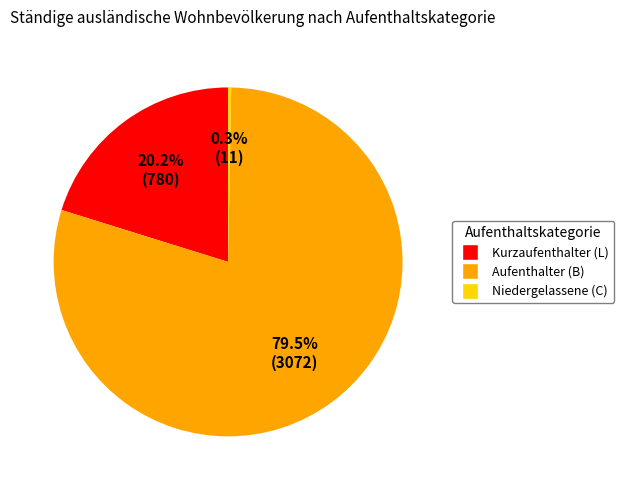

To the nearest percent, what is the average slice percentage?

33%